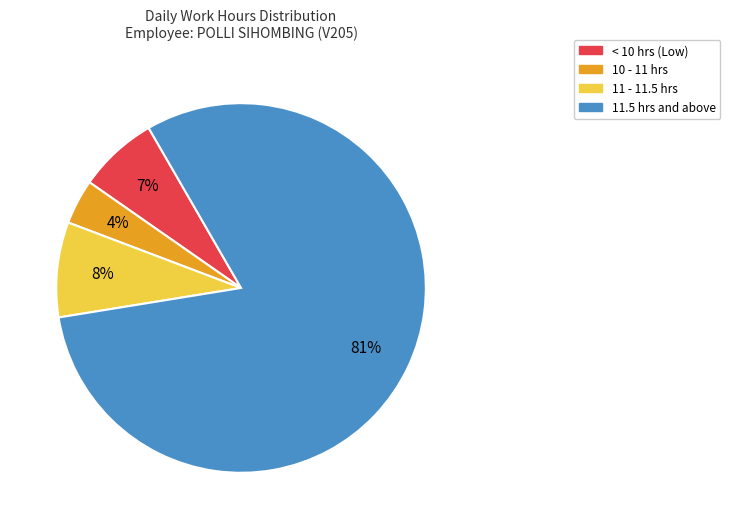

Is there a majority slice in this chart?

Yes